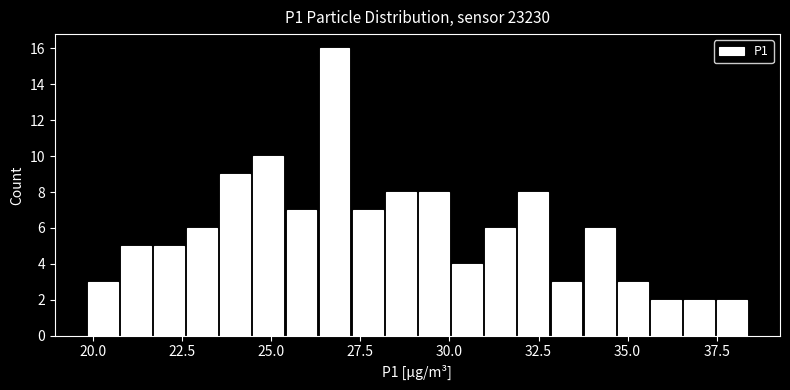

Read against the x-axis, roughly where is the centre of the tallest bar?

27.0